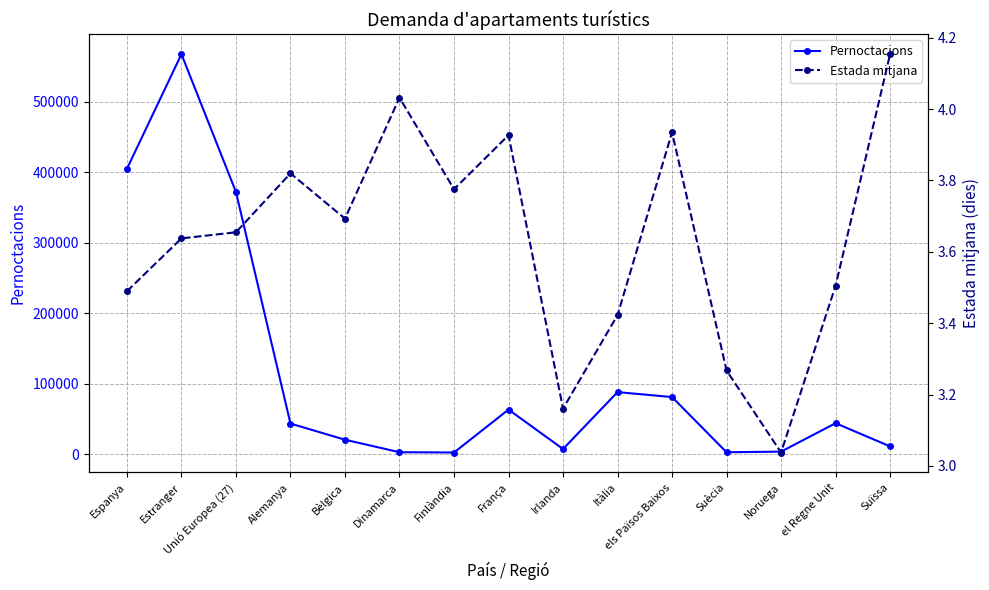

Does the chart have visible grid lines?

Yes